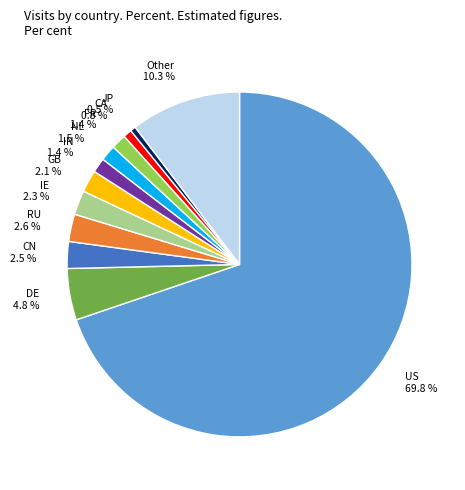

Count the number of slices in the pie.

12